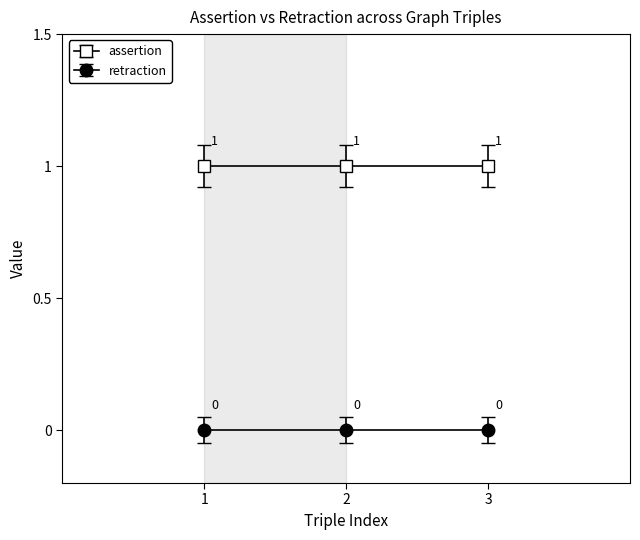

List the series in order of their peak value, highest first.

assertion, retraction